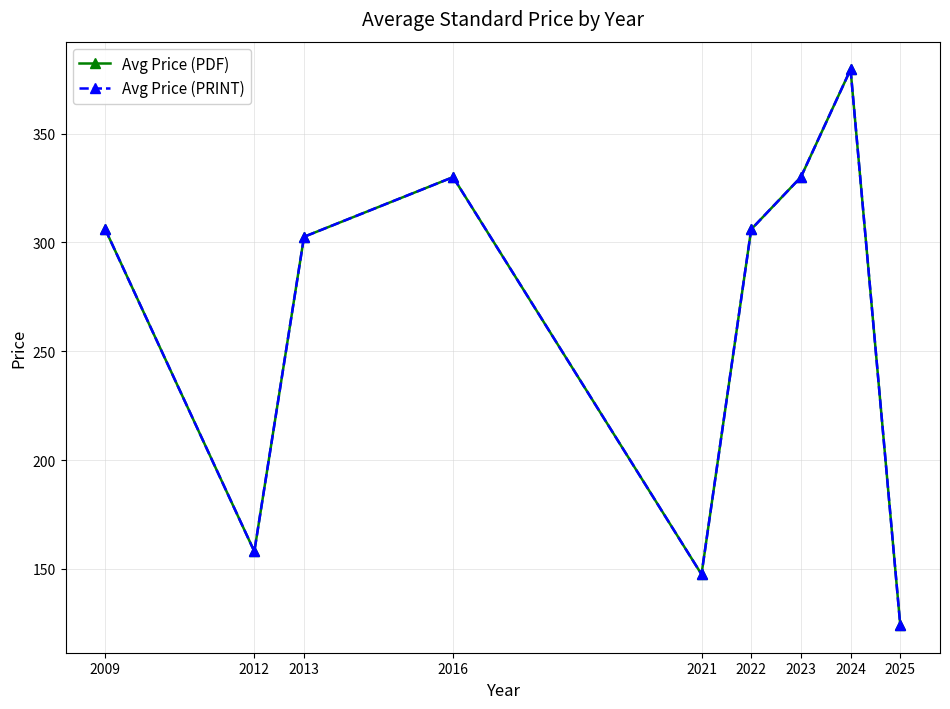

Is this an area chart (filled region under the line)?

No